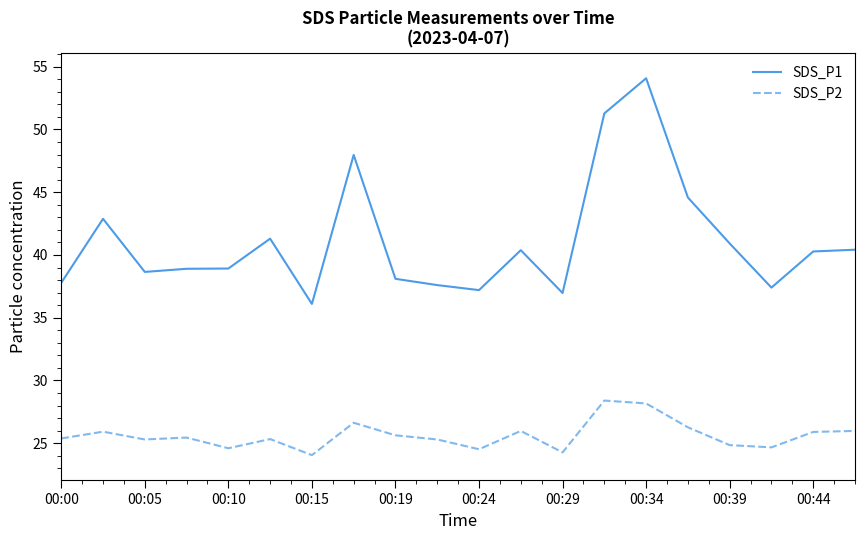

Which series has the widest spread of values?

SDS_P1